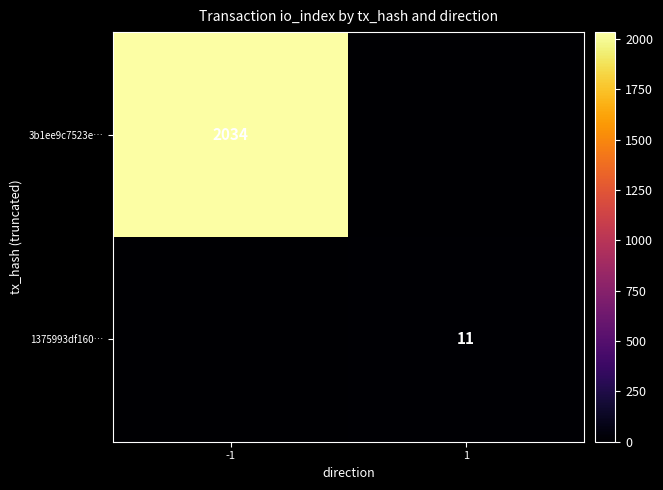

Is the value of 3b1ee9c7523e… at -1 greater than the value of 1375993df160… at 1?

Yes